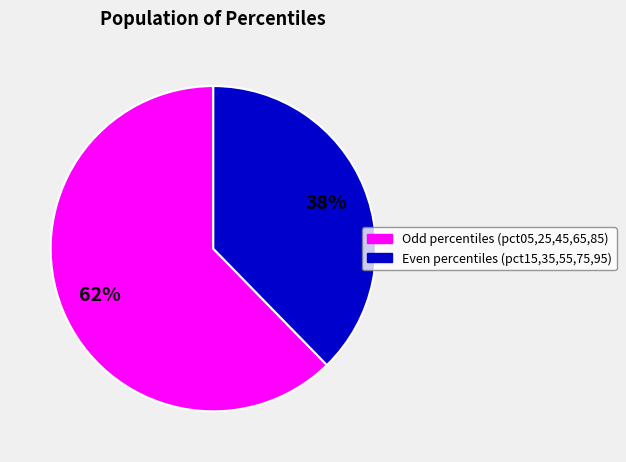

To the nearest percent, what is the average slice percentage?

50%